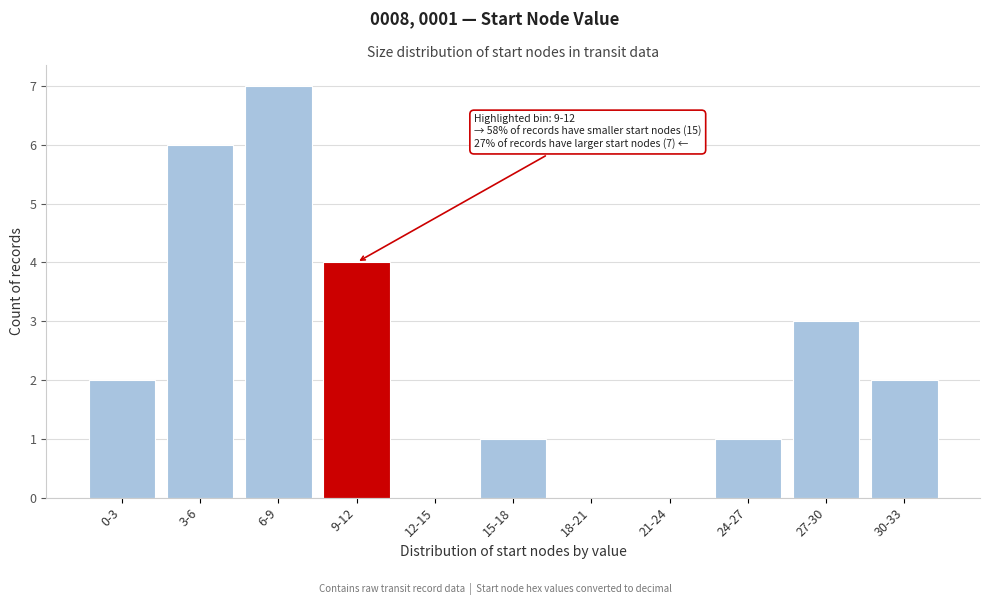

Reading left to right, list all the values displayed in this chart.

0-3=2	3-6=6	6-9=7	9-12=4	12-15=0	15-18=1	18-21=0	21-24=0	24-27=1	27-30=3	30-33=2